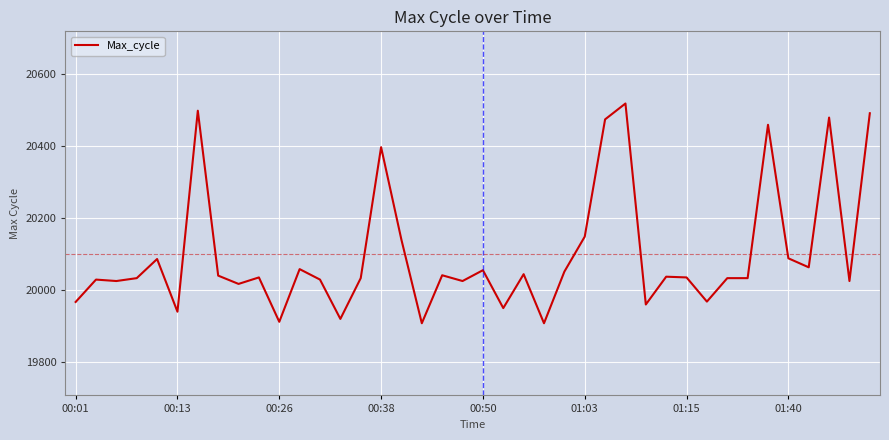

What is the smallest value displayed?

19908